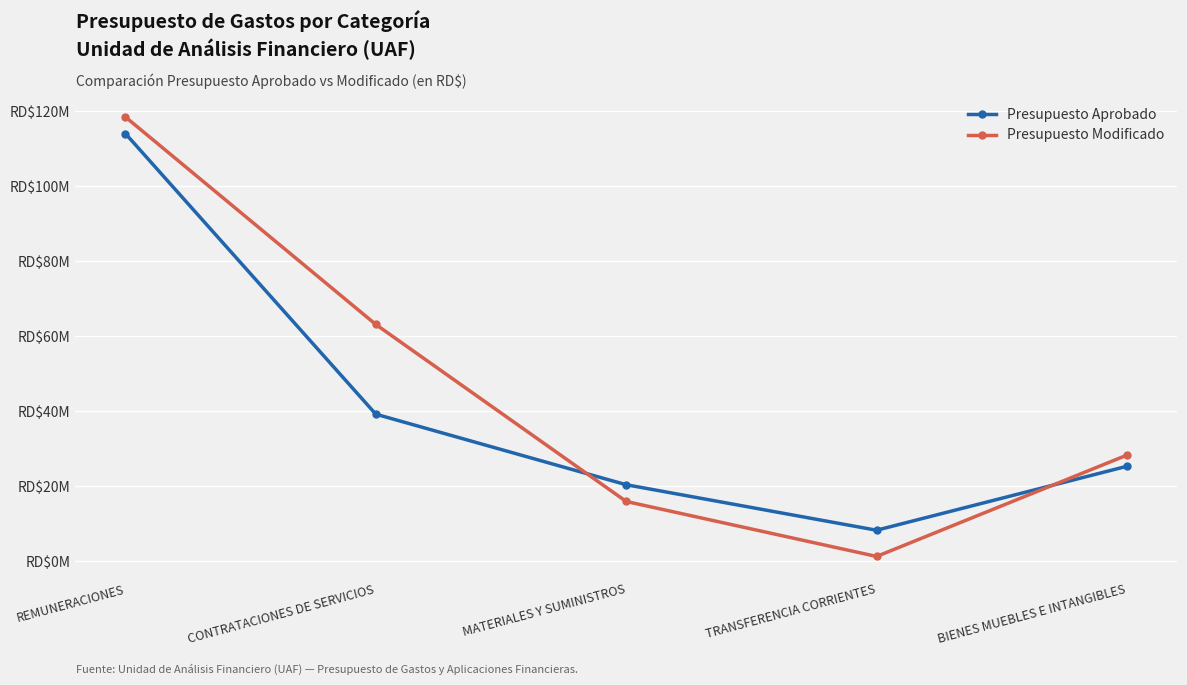

Which series ends up on top after the final intersection of Presupuesto Aprobado and Presupuesto Modificado?

Presupuesto Modificado